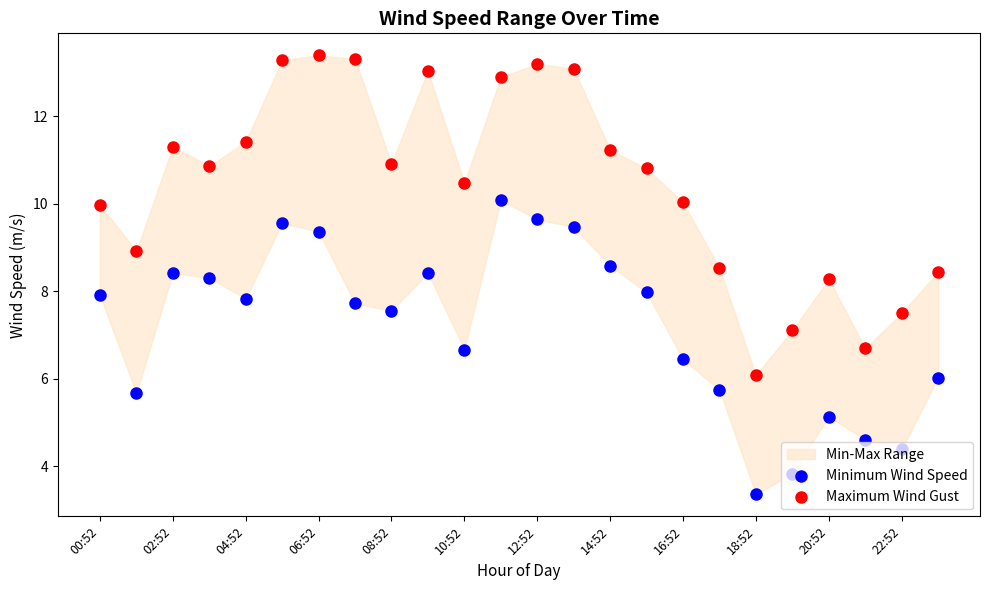

Which series has the largest total across all categories?

Maximum Wind Gust